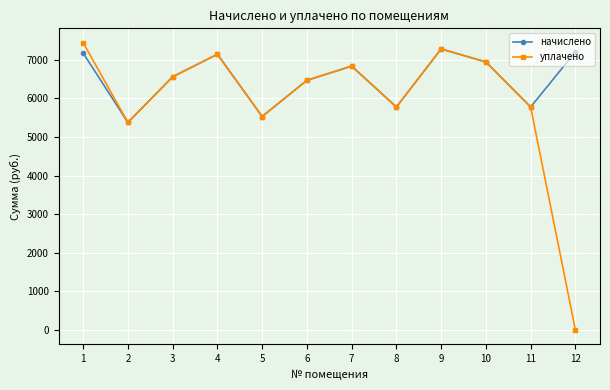

Is the value of уплачено at 3 greater than the value of начислено at 4?

No